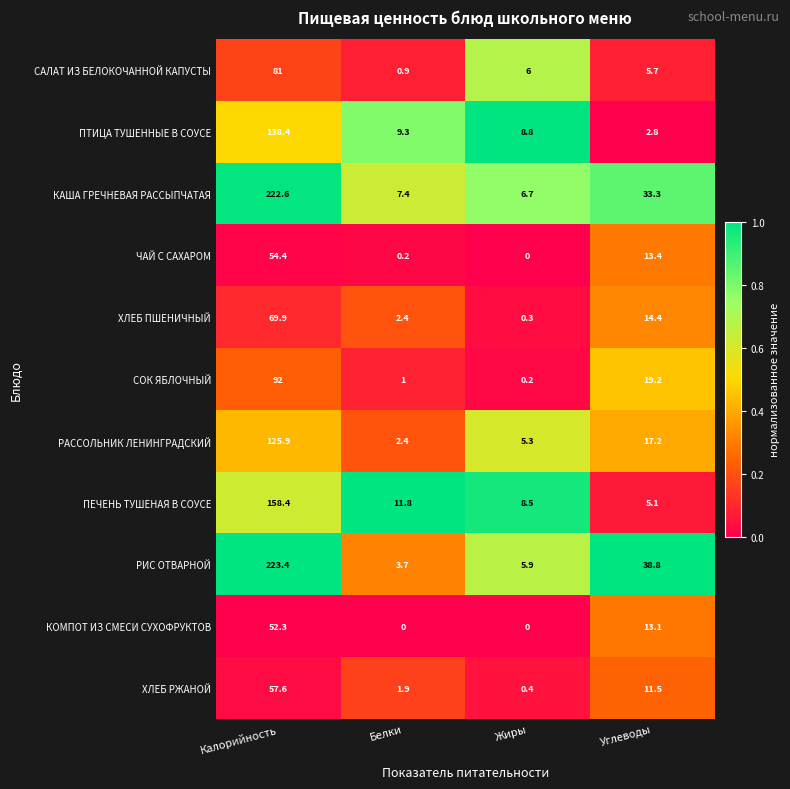

Where does the РАССОЛЬНИК ЛЕНИНГРАДСКИЙ series first go above 17?

Калорийность